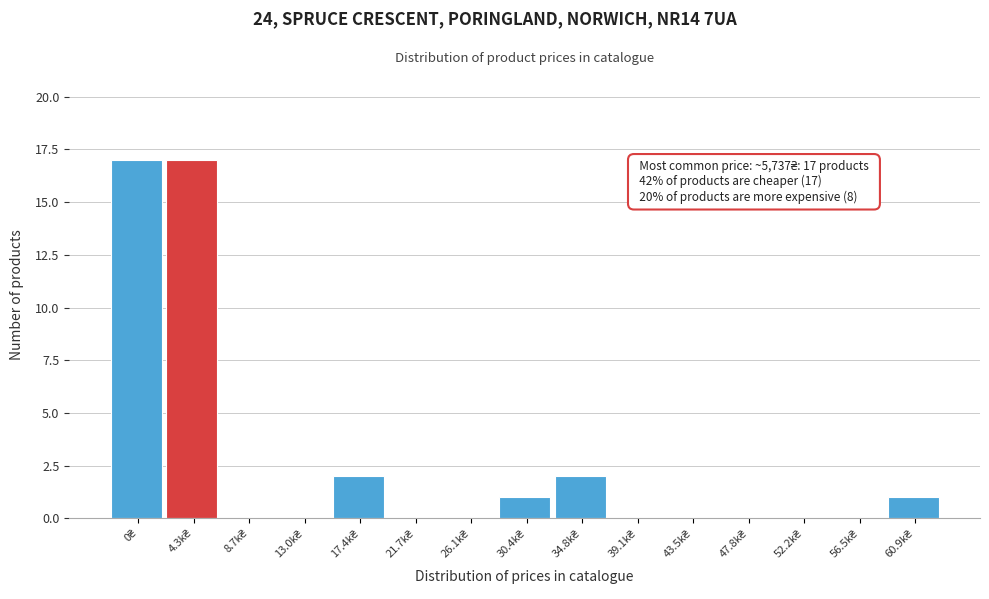

What is the greatest value displayed?

17